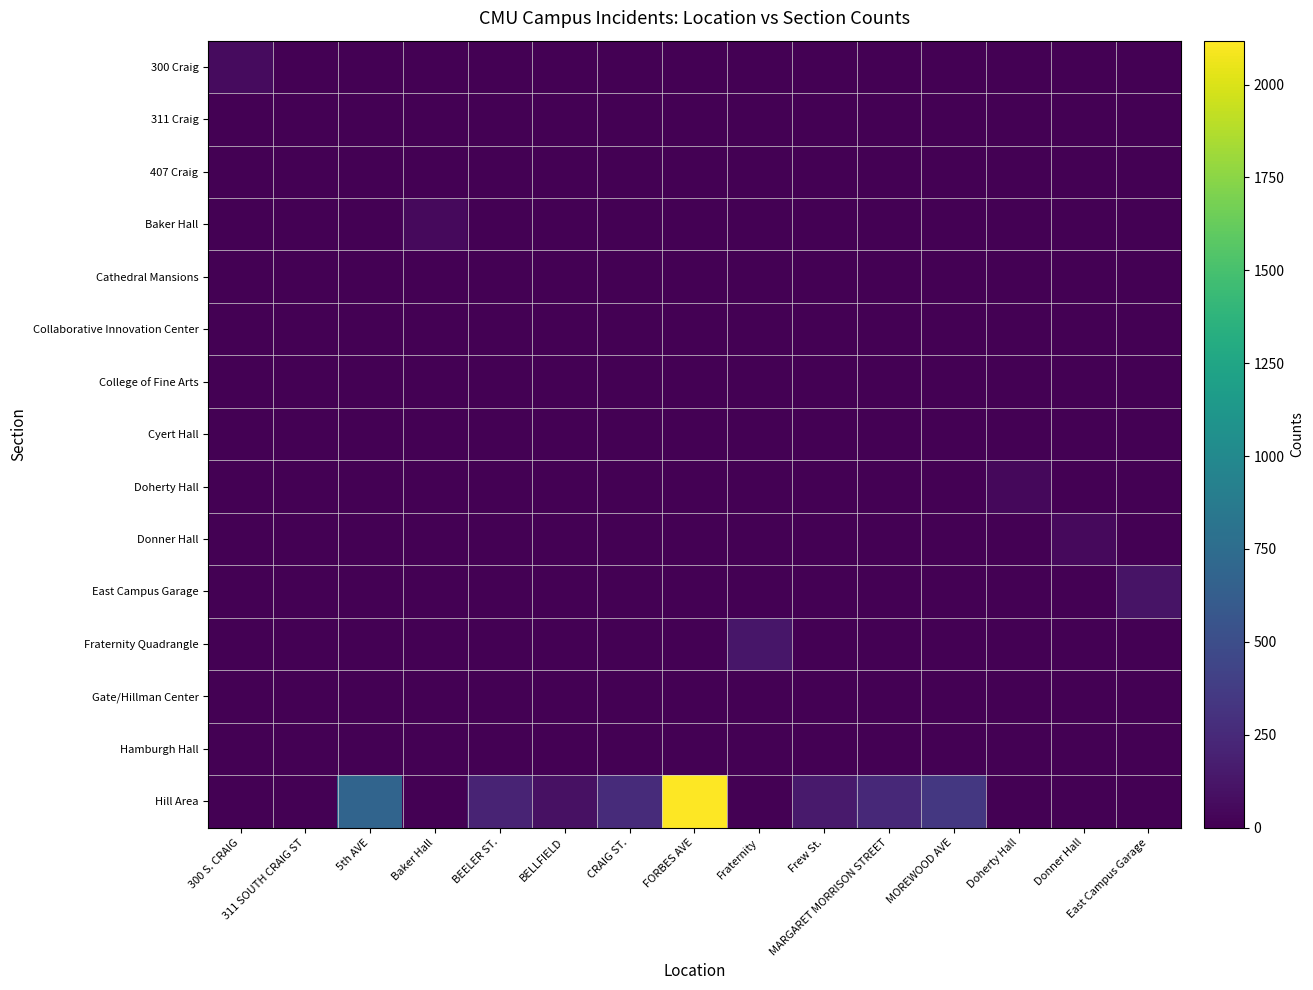

Which series changed the most between CRAIG ST. and Donner Hall?

Hill Area